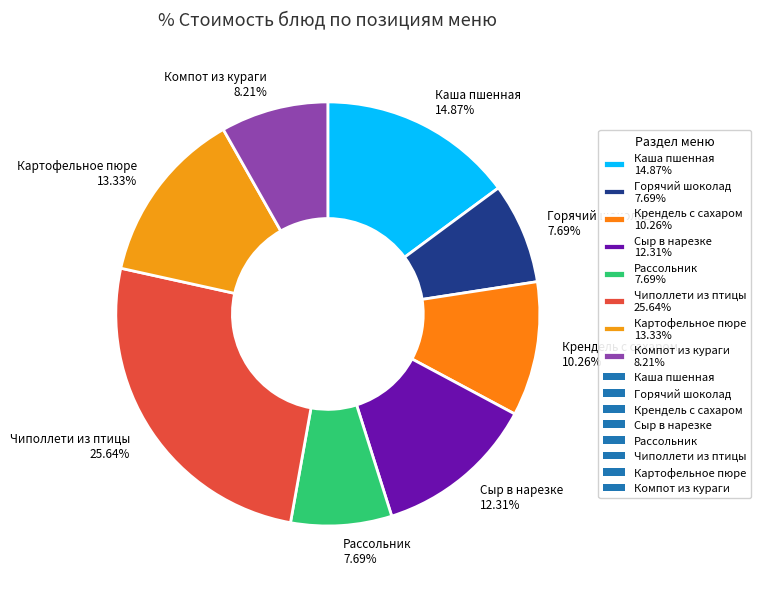

Between Рассольник 7.69% and Чиполлети из птицы 25.64%, which is larger?

Чиполлети из птицы 25.64%